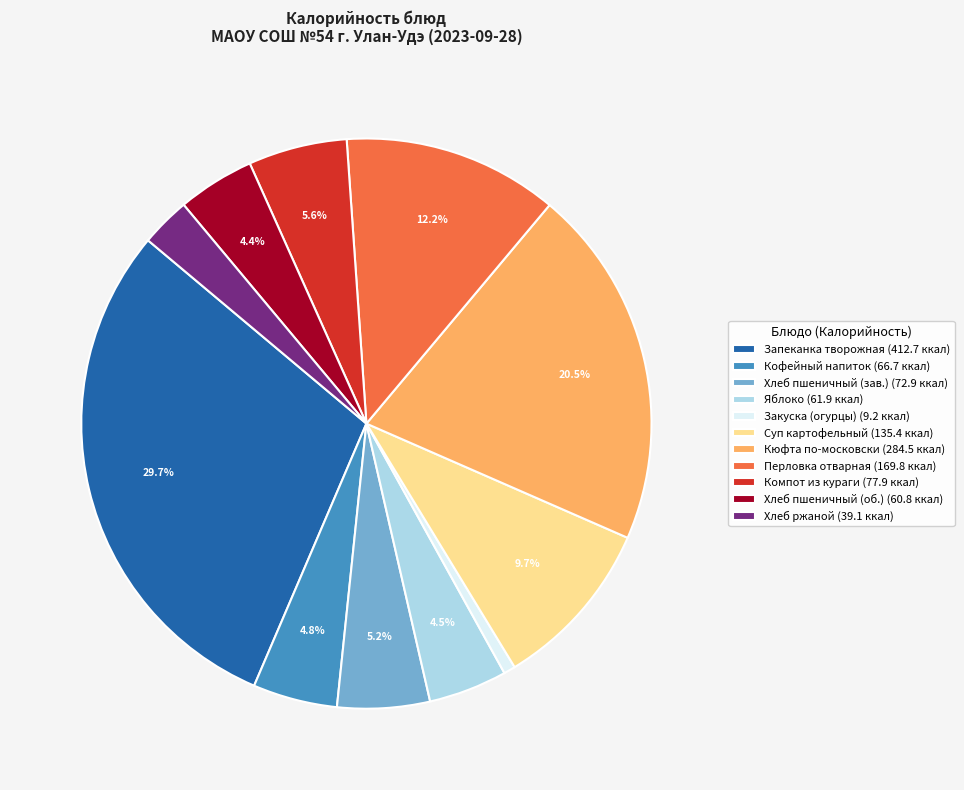

Which has a higher value, Суп картофельный (135.4 ккал) or Хлеб пшеничный (зав.) (72.9 ккал)?

Суп картофельный (135.4 ккал)